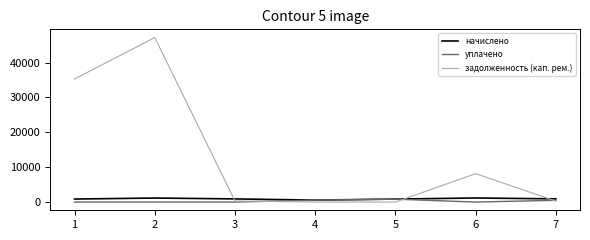

Between 3 and 6, which series saw the biggest shift?

задолженность (кап. рем.)